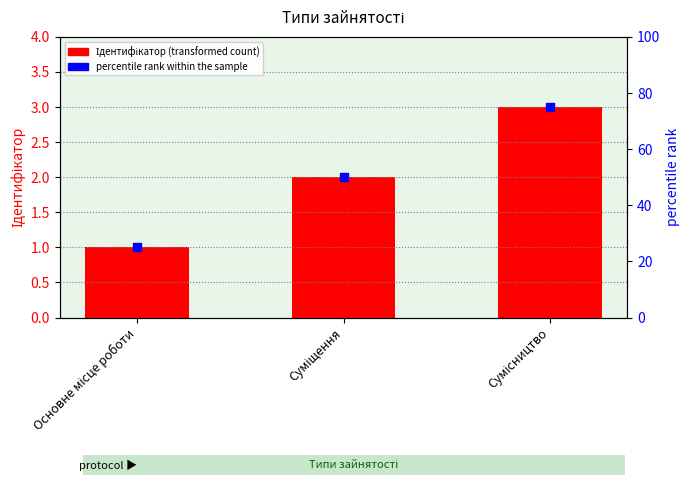

What are all the series names shown in the legend?

Ідентифікатор, percentile rank within the sample